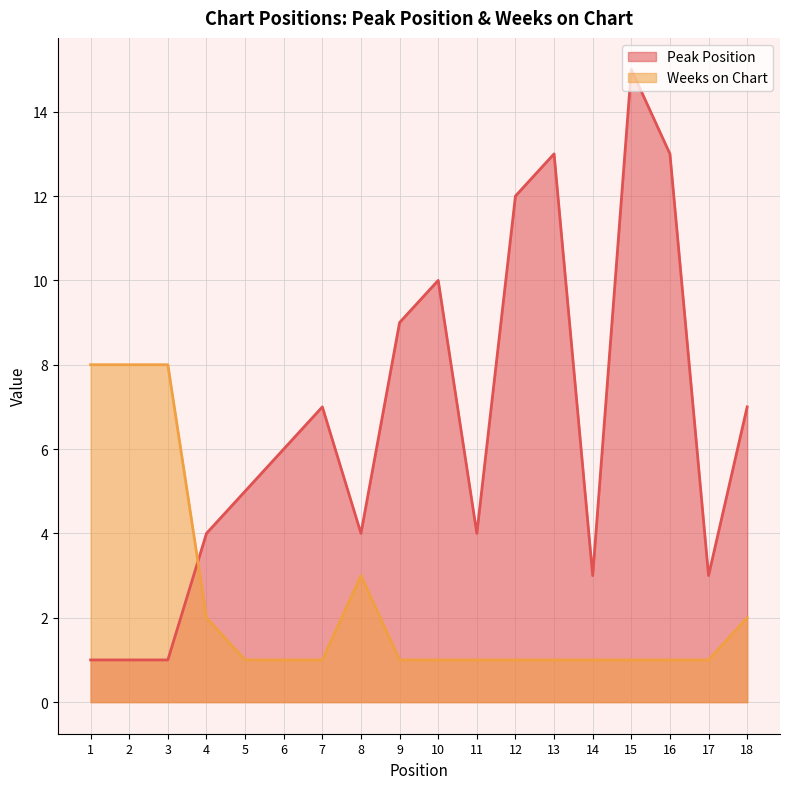

Which series changed the most between 2 and 11?

Weeks on Chart